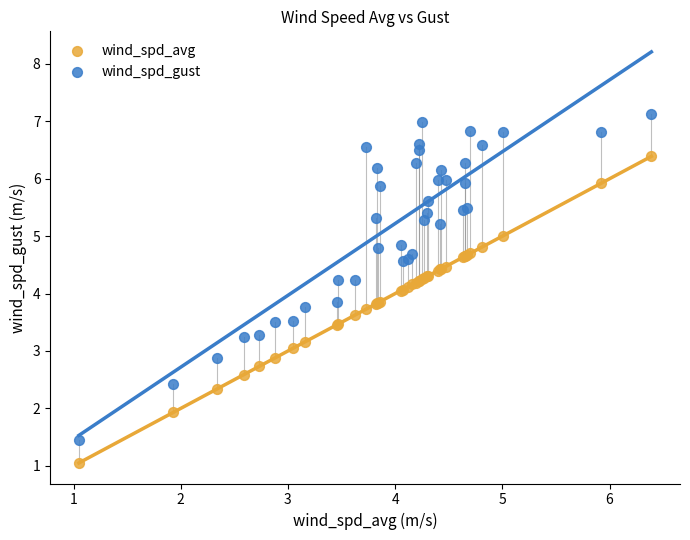

Which series has the largest Y range (max minus min)?

wind_spd_gust